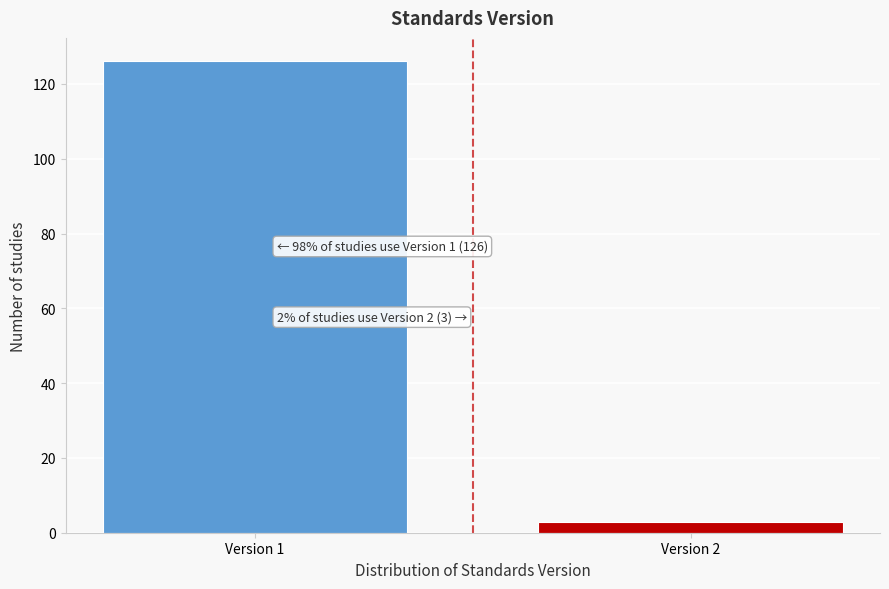

Reading left to right, transcribe all the data shown in this chart.

126	3